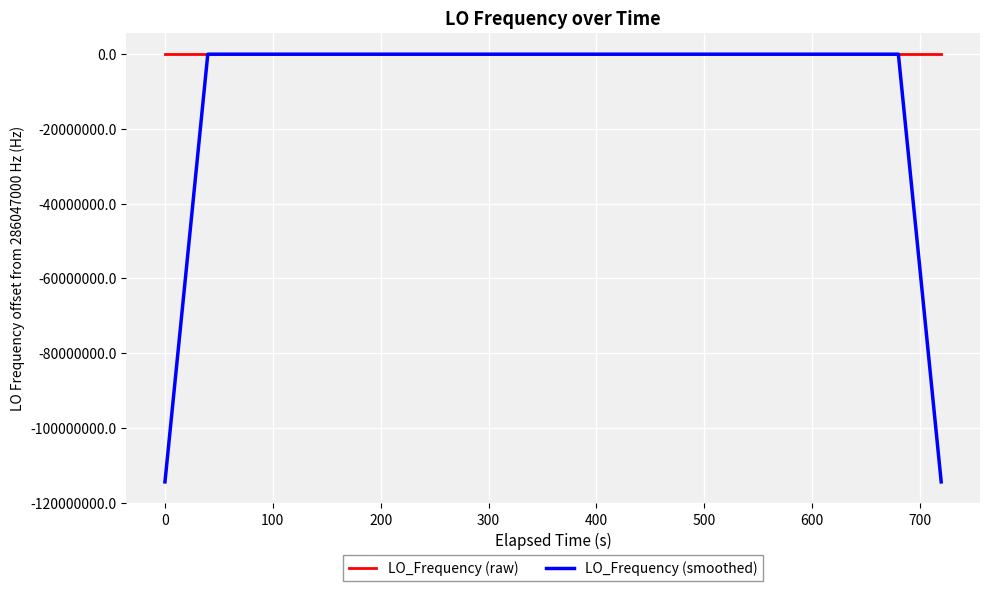

Does the chart display data point markers on the line(s)?

No